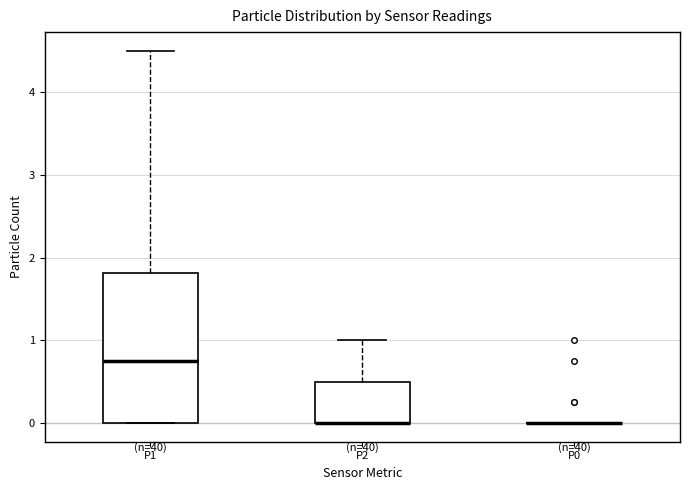

Reading left to right, read every box against the y-axis: the position of its median line, the range the box covers, and the ends of its whiskers. The values are not printed on the chart, so give them approximately, as read against the axis.

P1: median 0.8, box 0.0 to 1.8, whiskers 0.0 to 4.5
P2: median 0.0 (drawn on the box's lower edge), box 0.0 to 0.5, whiskers 0.0 to 1.0
P0: box collapsed to a line at 0.0, whiskers 0.0 to 0.0